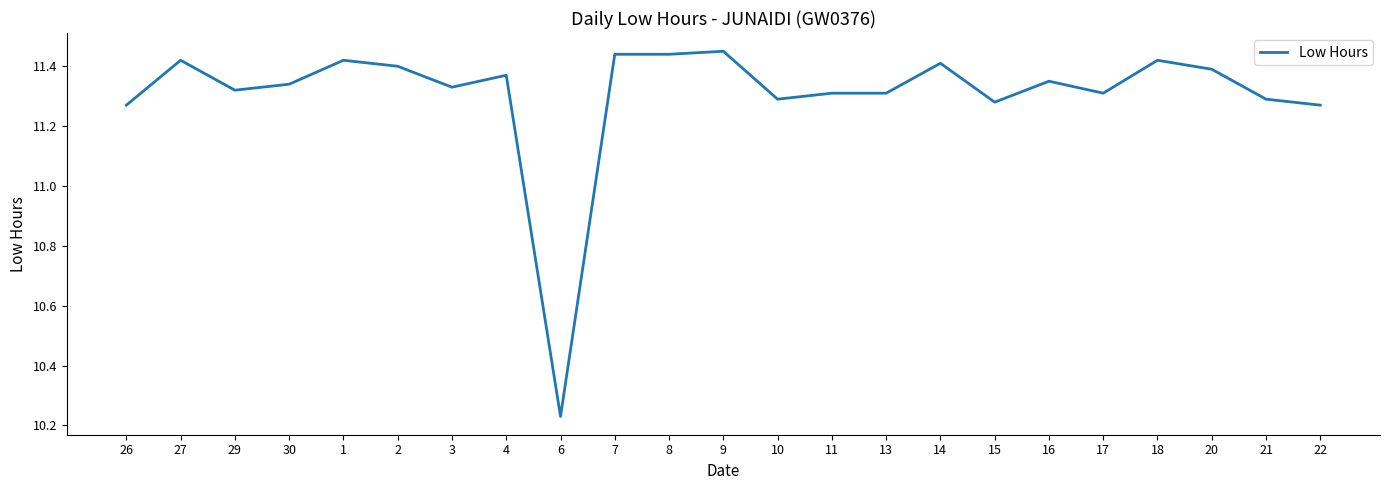

What is the difference between the maximum and minimum values?

1.2